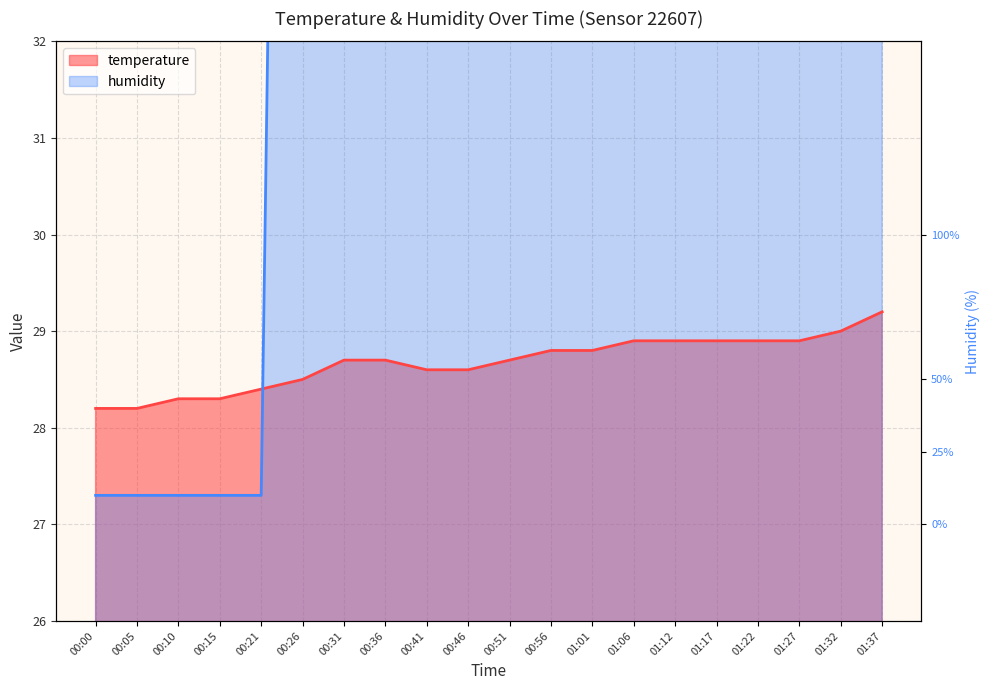

Reading right to left, extract all data points from this chart.

temperature: 29.2	29.0	28.9	28.9	28.9	28.9	28.9	28.8	28.8	28.7	28.6	28.6	28.7	28.7	28.5	28.4	28.3	28.3	28.2	28.2
humidity: 57.0	57.0	57.0	57.0	57.0	57.0	57.0	57.0	57.0	57.0	57.0	57.0	57.0	57.0	57.0	27.3	27.3	27.3	27.3	27.3